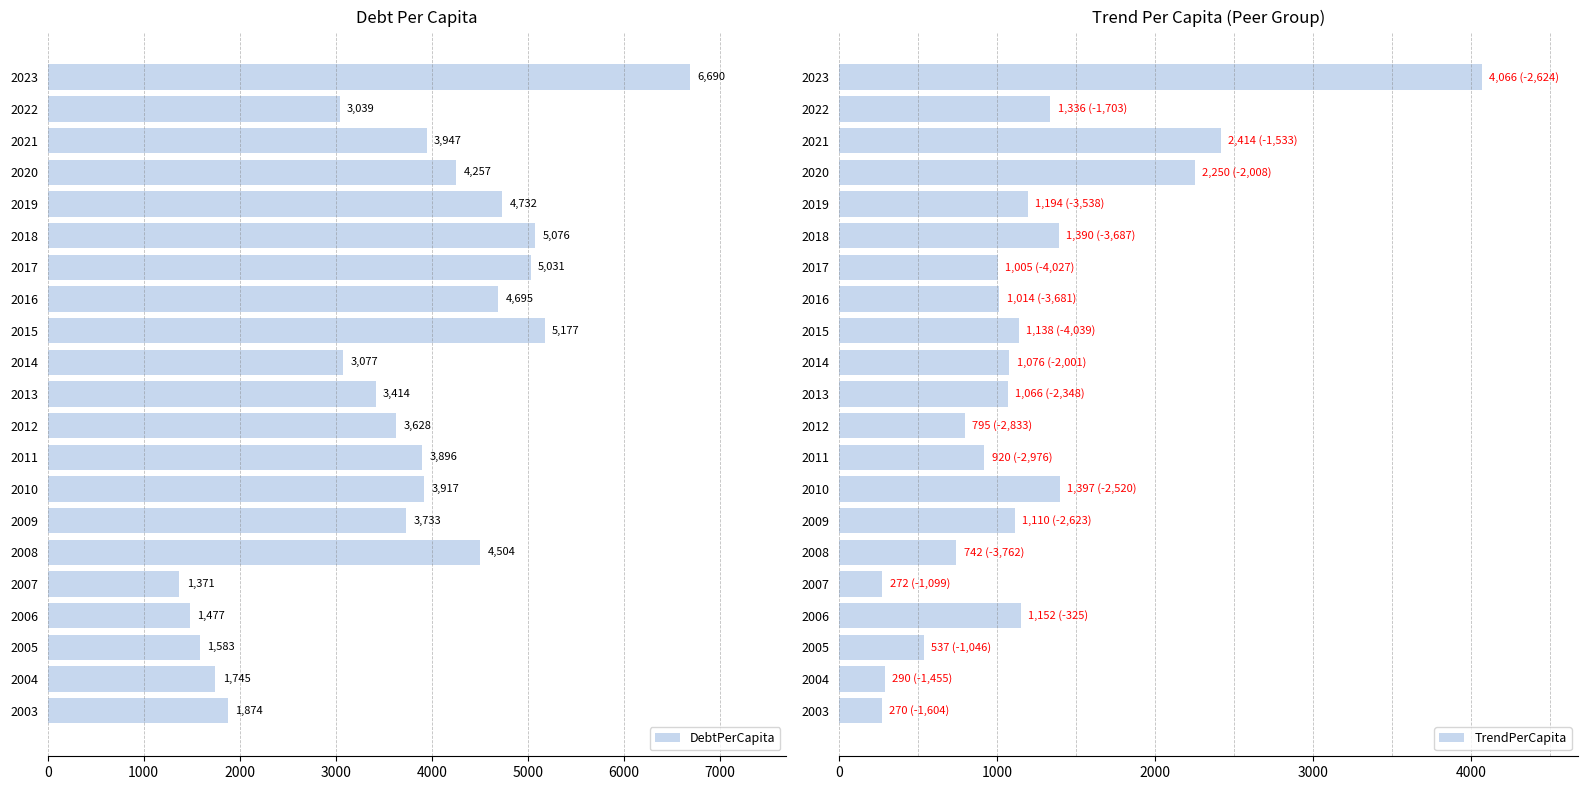

The DebtPerCapita series shows 6814.5 at 2017. True or false?

False